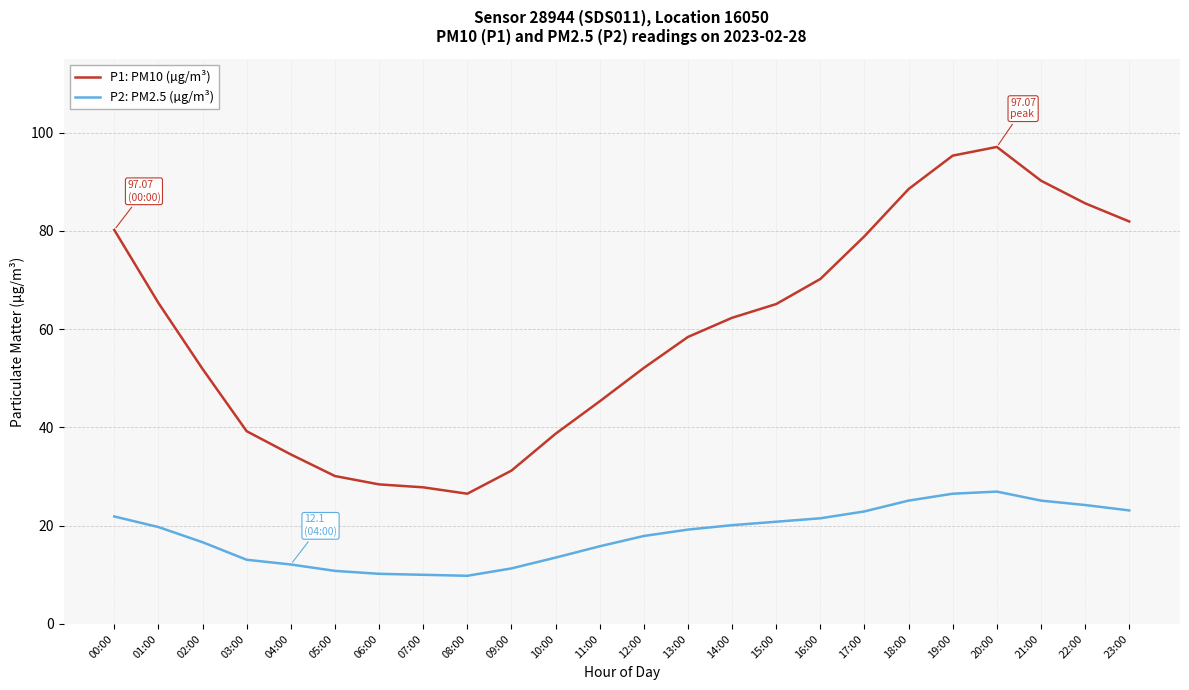

What is the difference between the maximum and minimum values in the P2: PM2.5 (µg/m³) series?

17.1